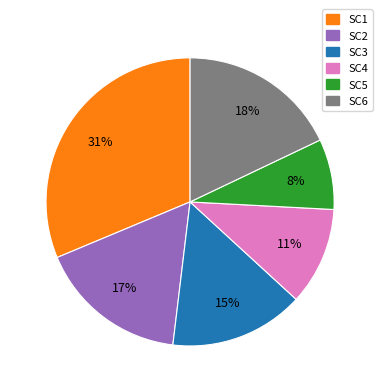

How many segments does this pie chart have?

6